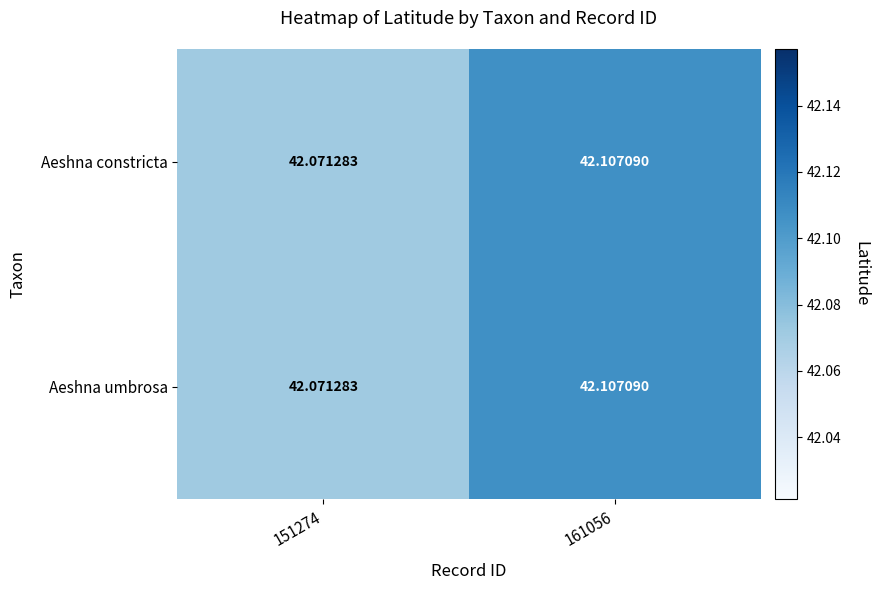

How many distinct data groups are displayed?

2